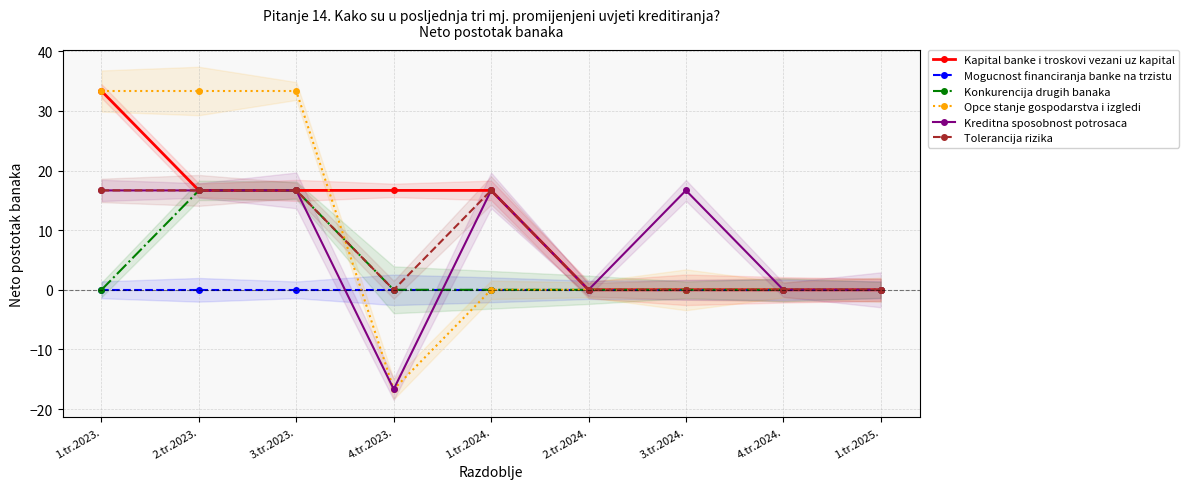

Where do Konkurencija drugih banaka and Kreditna sposobnost potrosaca first cross each other?

4.tr.2023. and 1.tr.2024.